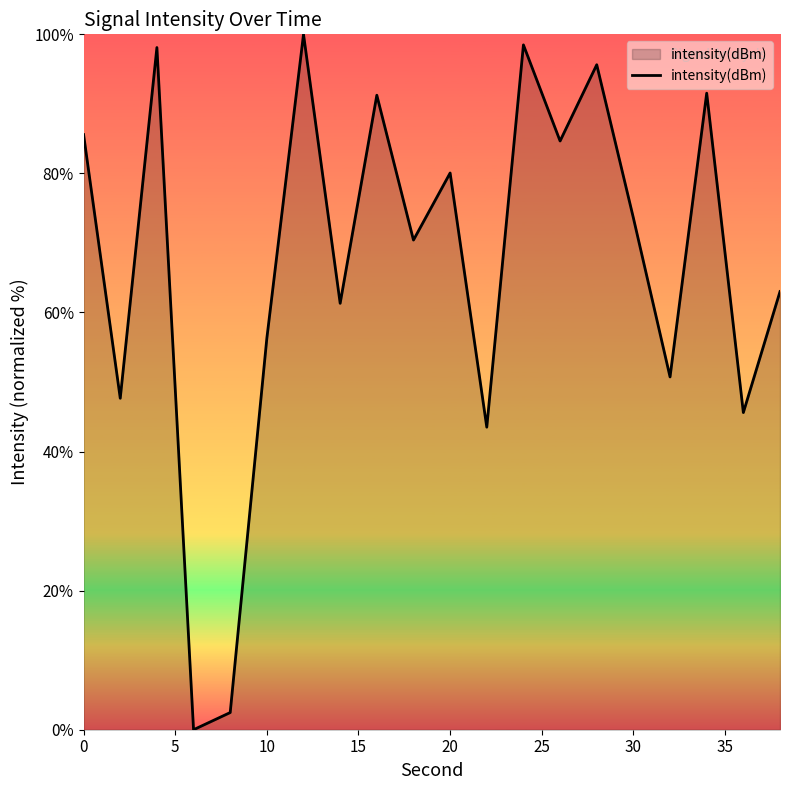

What is the maximum value shown in the chart?

100.0